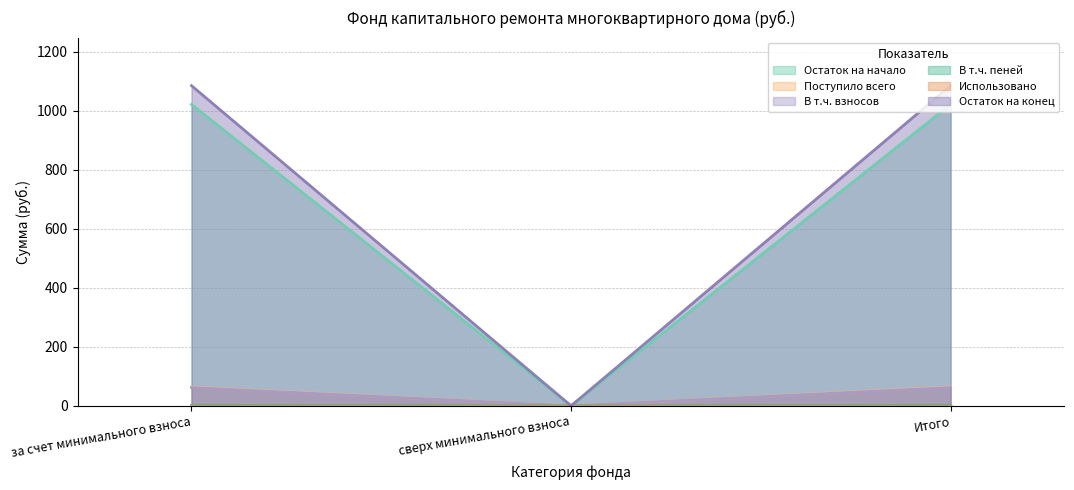

Between сверх минимального взноса and Итого, which series saw the biggest shift?

Остаток на конец